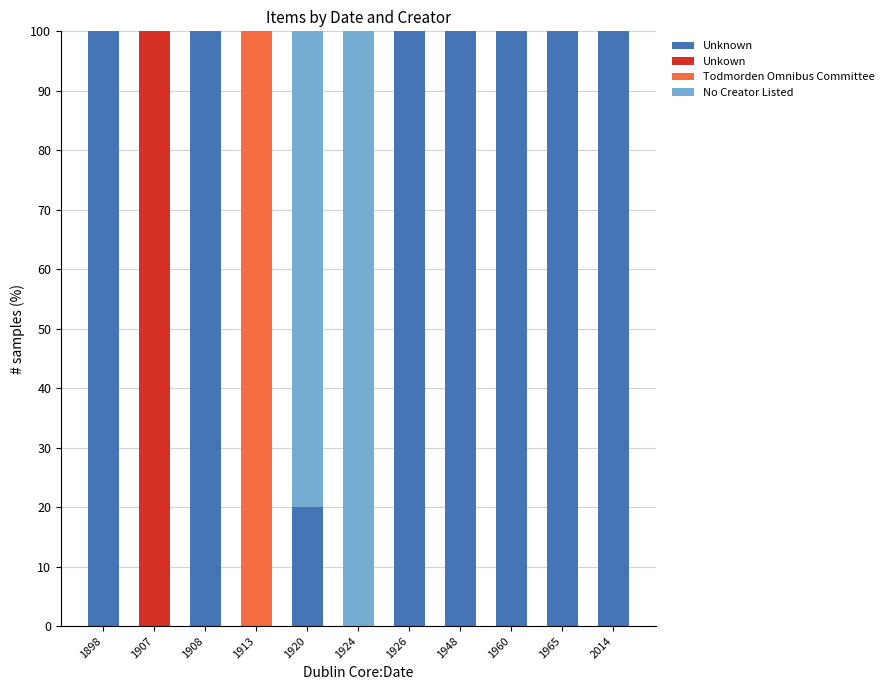

What is the total value across all series at 1926?

100